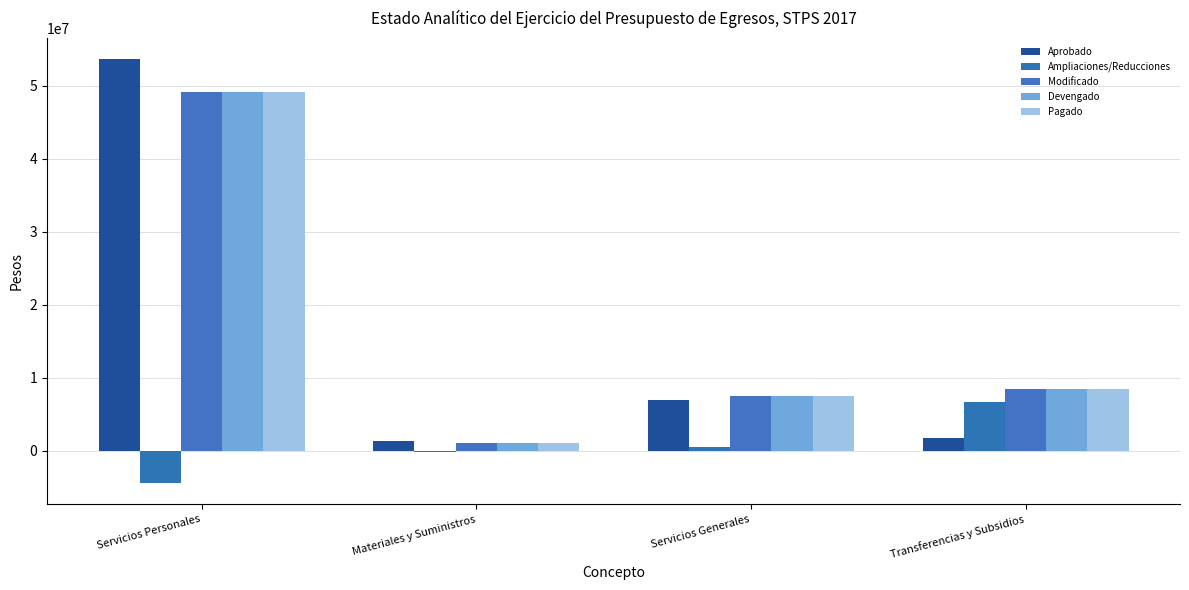

Which label corresponds to the largest value in the chart?

Servicios Personales